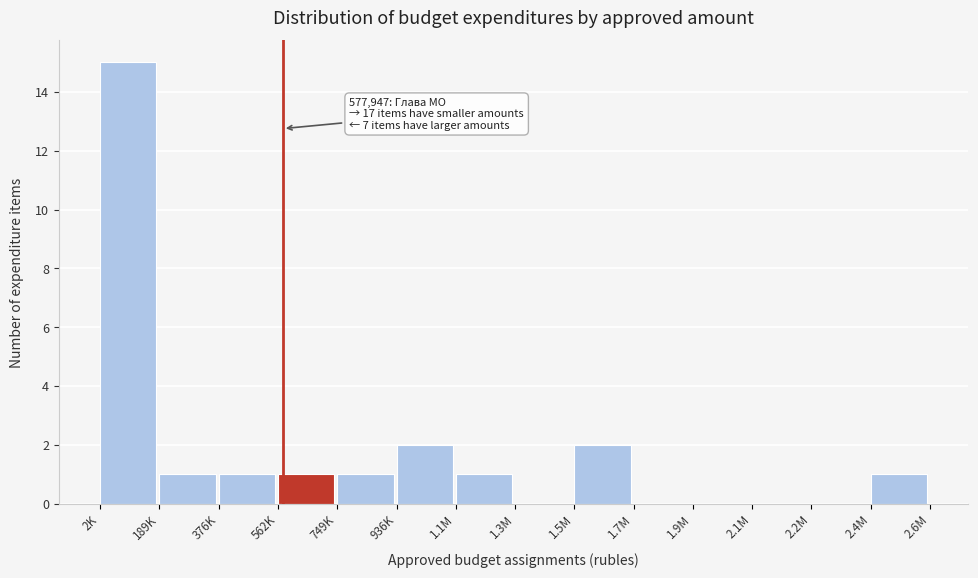

Reading left to right, extract all data points from this chart.

2K=15	189K=1	376K=1	562K=1	749K=1	936K=2	1.1M=1	1.3M=0	1.5M=2	1.7M=0	1.9M=0	2.1M=0	2.2M=0	2.4M=1